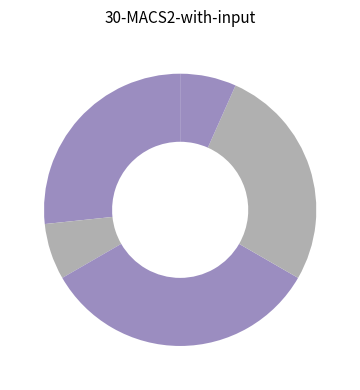

Rank the categories by value from highest to lowest.

Jedwab 7/0, Nylon 10/0, Jedwab 6/0, Nylon 9/0, PGLA LACTIC 6/0